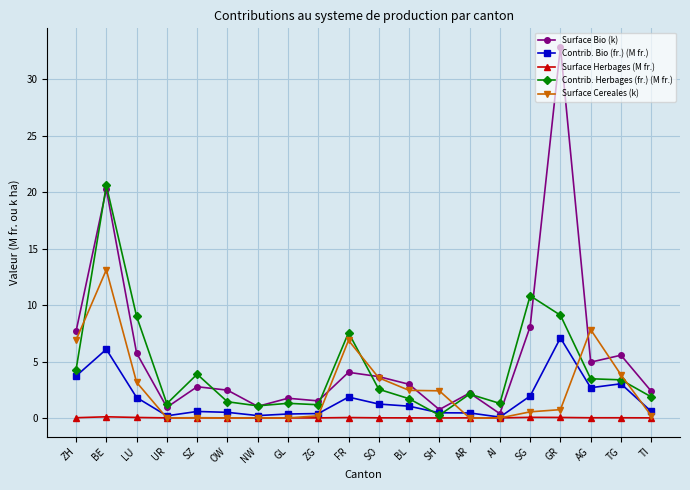

Rank the series by their maximum value, from highest to lowest.

Surface Bio (k), Contrib. Herbages (fr.) (M fr.), Surface Cereales (k), Contrib. Bio (fr.) (M fr.), Surface Herbages (M fr.)